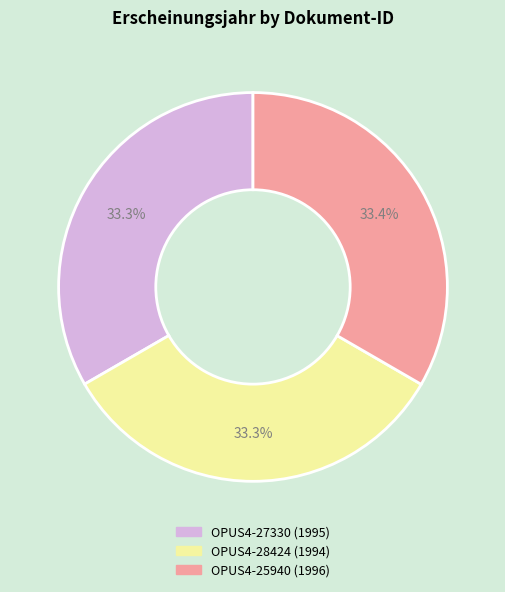

How many segments does this pie chart have?

3